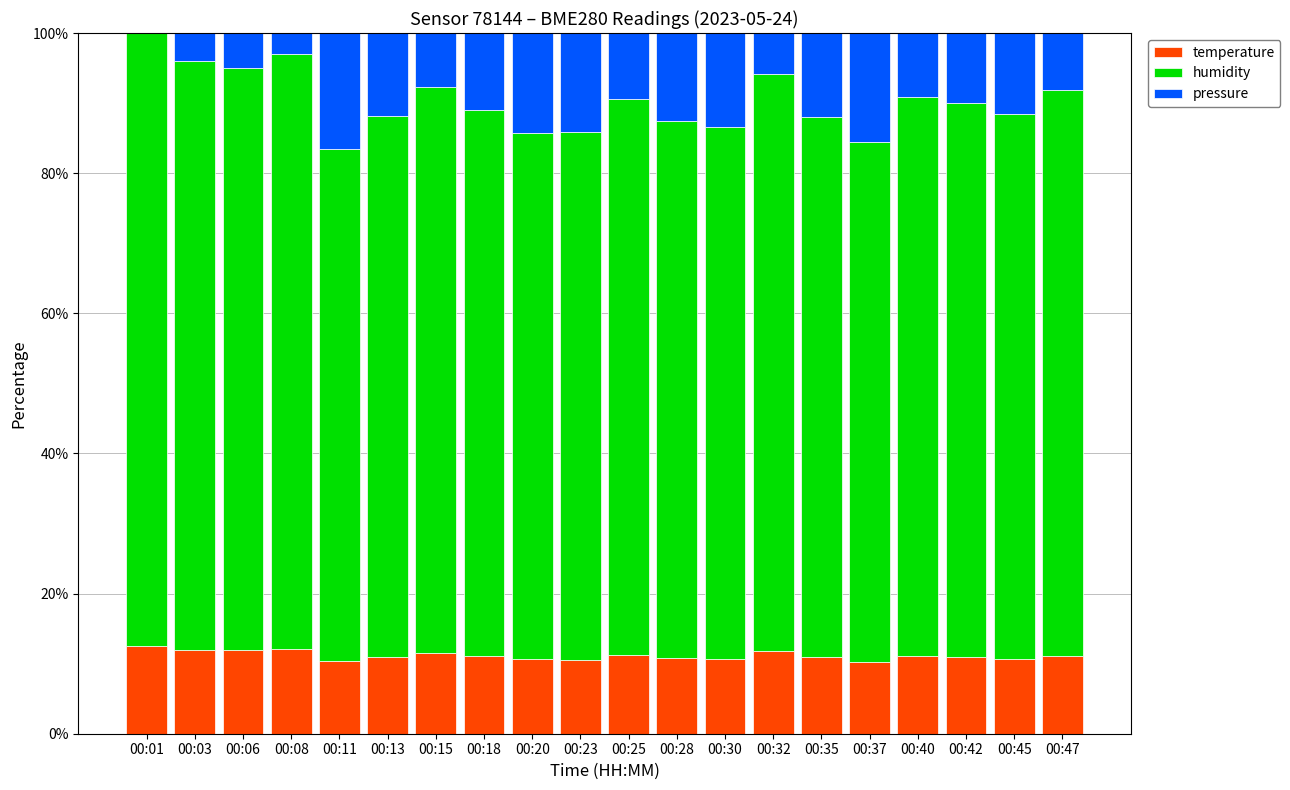

Count the number of data series in this chart.

3